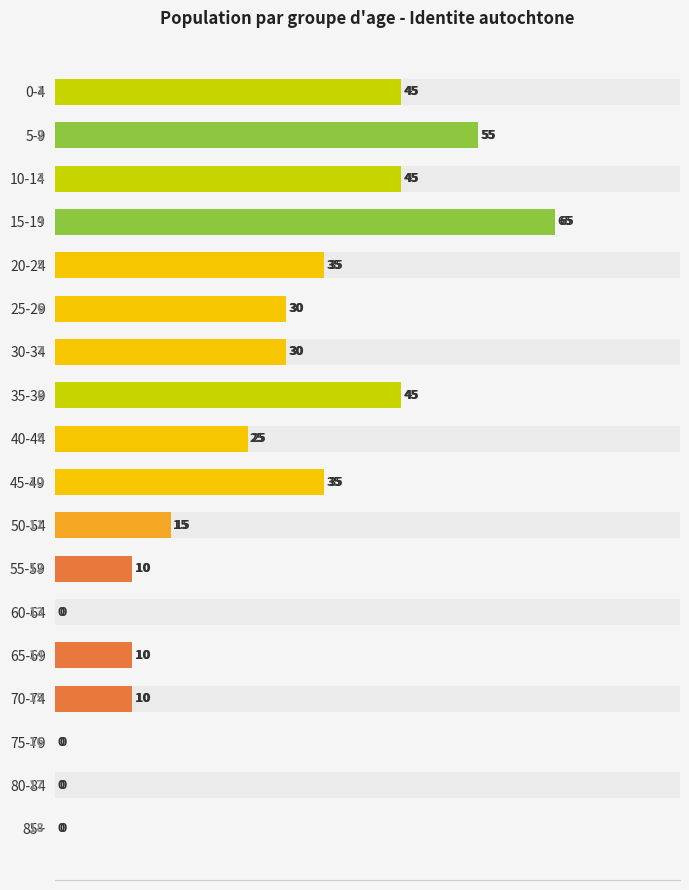

Count the number of values greater than 30.

7